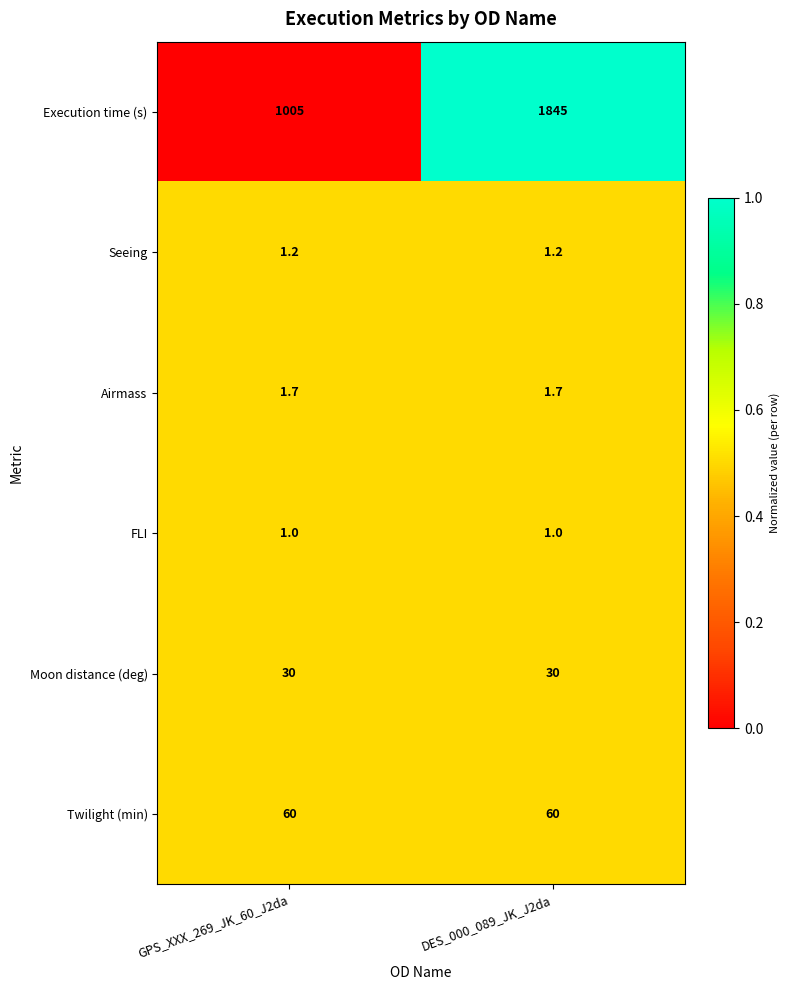

List the labels in order of Execution time (s) value, largest first.

DES_000_089_JK_J2da, GPS_XXX_269_JK_60_J2da